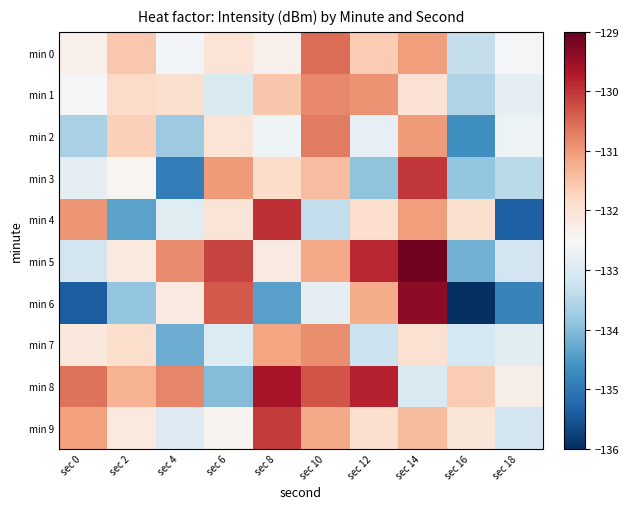

Which label corresponds to the smallest value in the chart?

sec 16